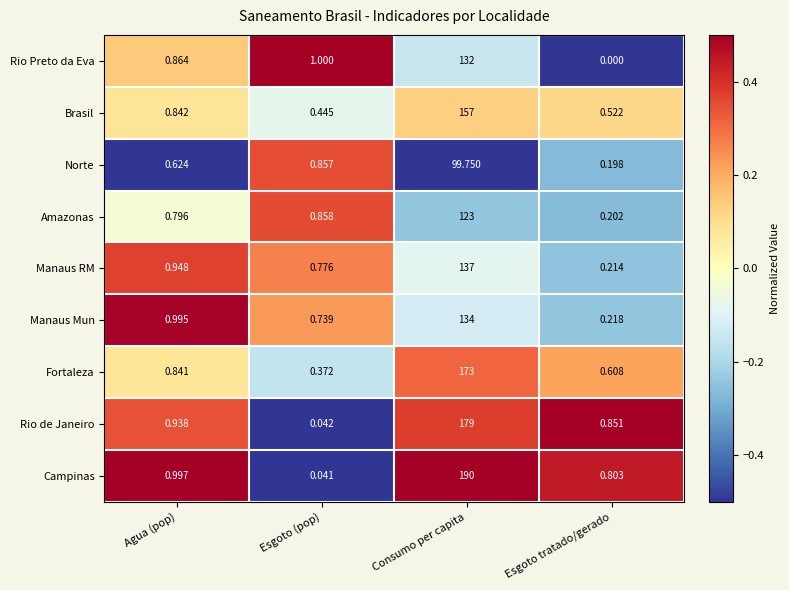

Which category has the lowest value in the Brasil series?

Esgoto (pop)